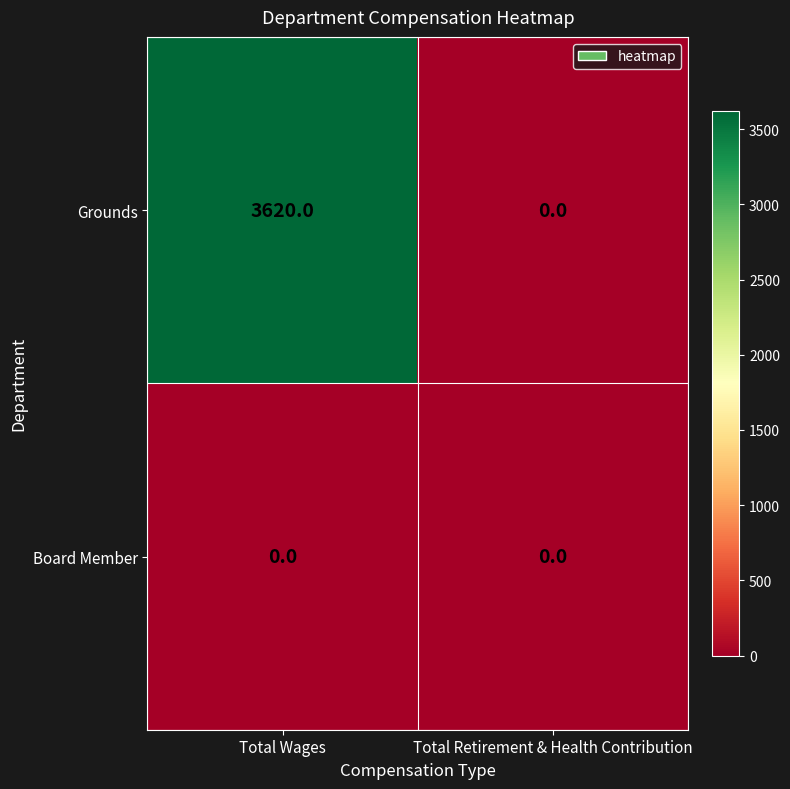

Reading right to left, transcribe all the data shown in this chart.

Grounds: 0	3620
Board Member: 0	0